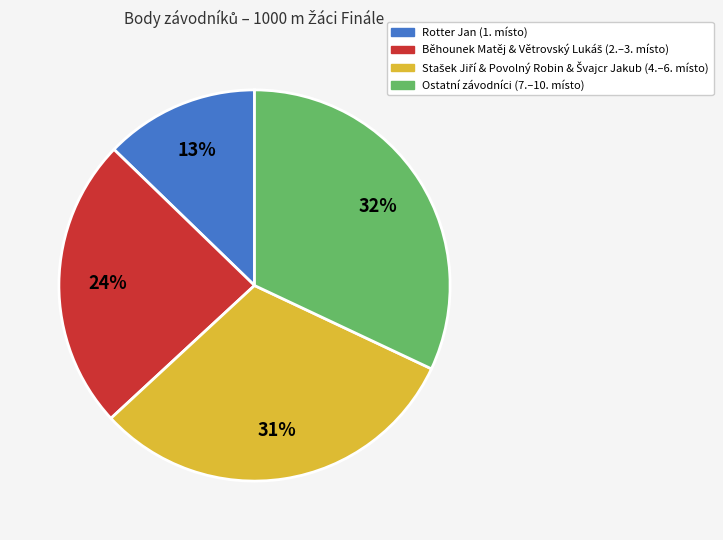

To the nearest percent, what is the average slice percentage?

25%